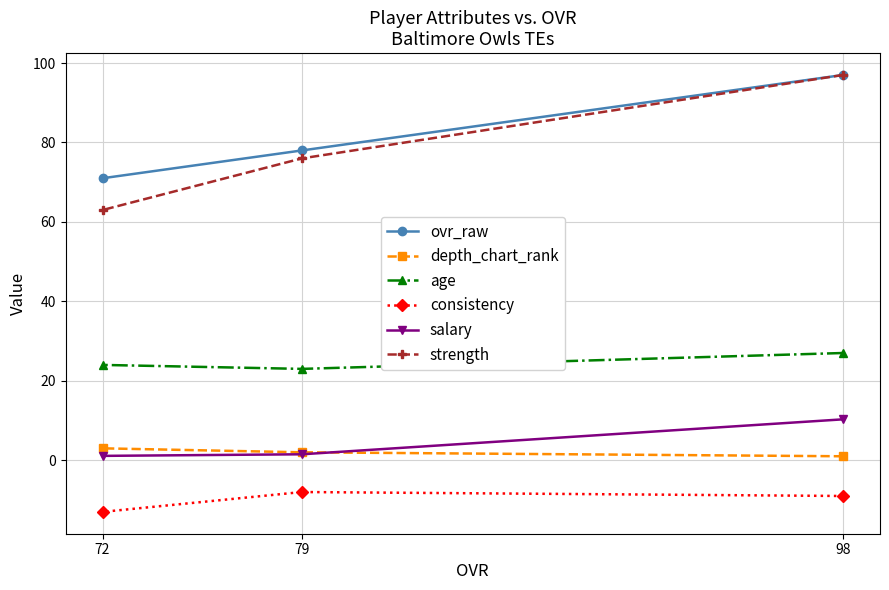

Which series has the largest total across all categories?

ovr_raw